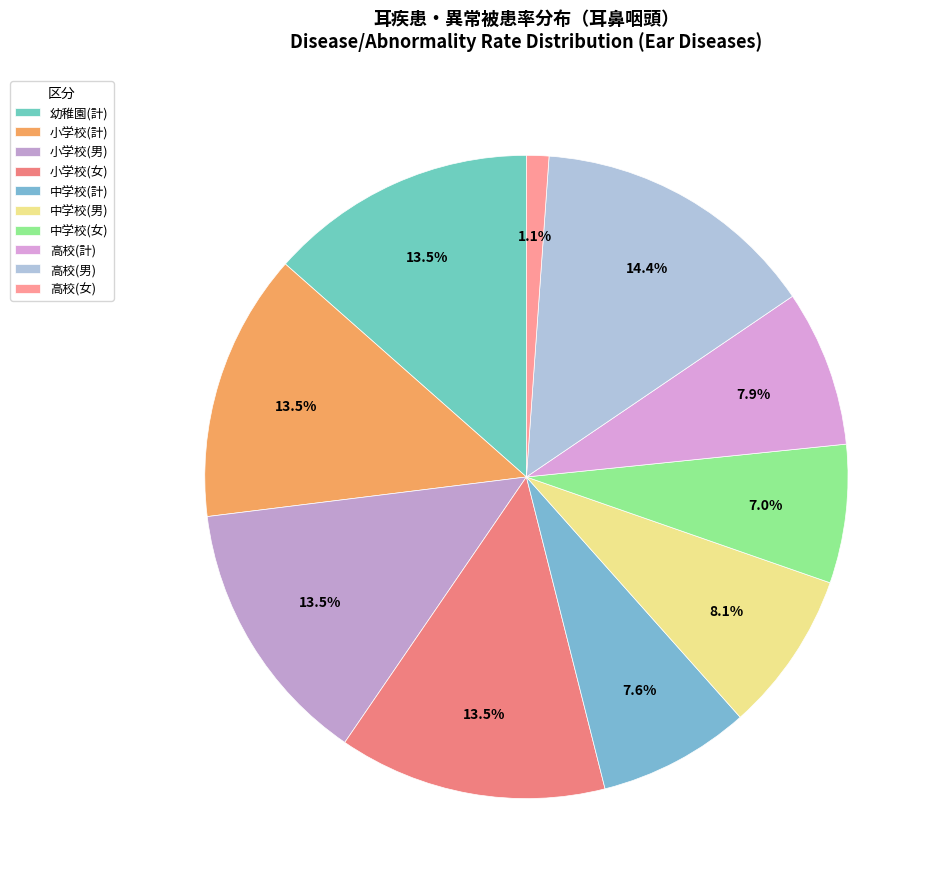

To the nearest percent, what percentage of the pie is 中学校(計)?

8%